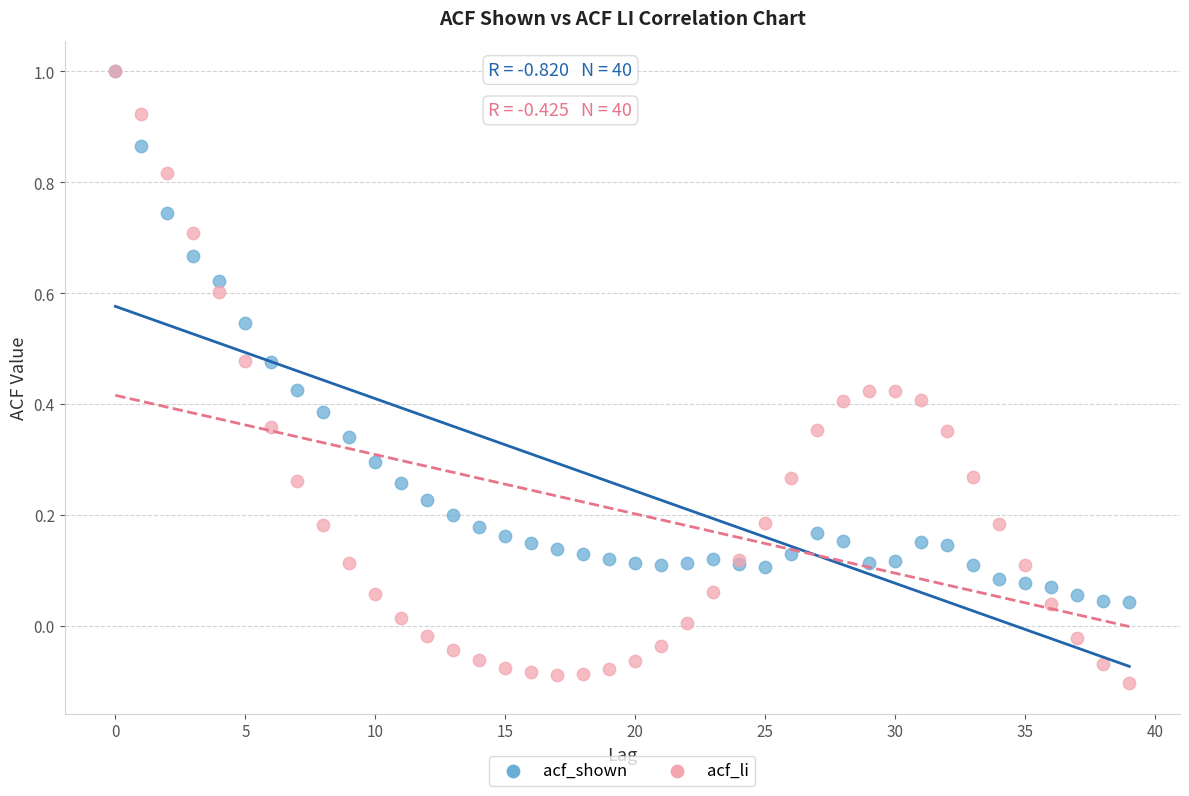

Which series contains the lowest Y value?

acf_li